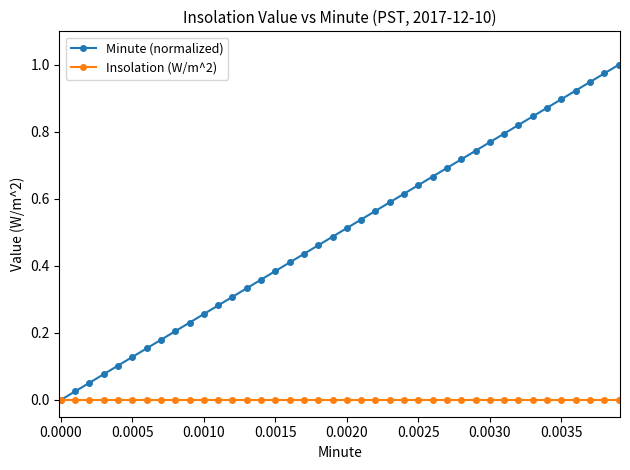

Which series has the largest range (max minus min)?

Minute (normalized)